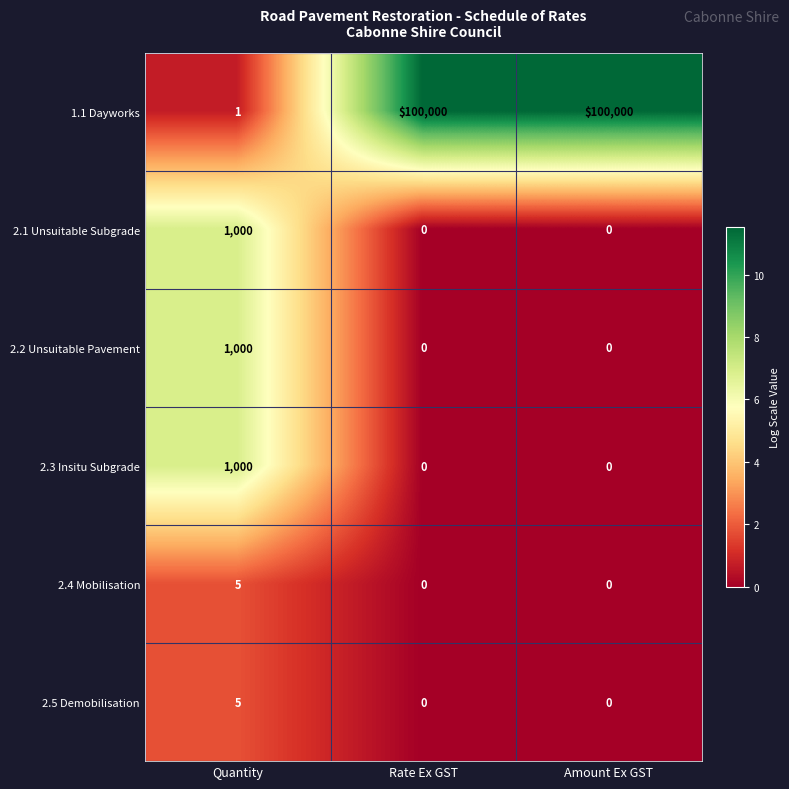

The 2.1 Unsuitable Subgrade series shows 0 at Amount Ex GST. True or false?

True